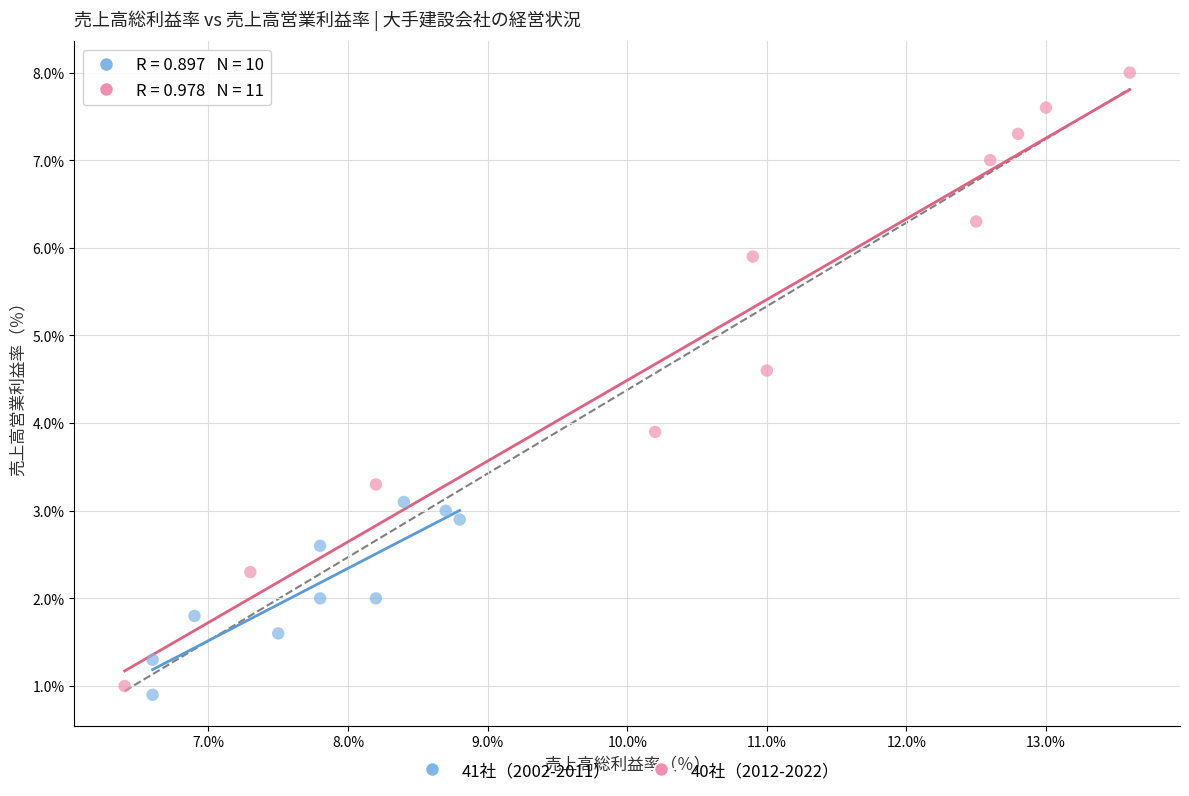

Which series reaches the maximum Y coordinate?

40社（2012-2022）